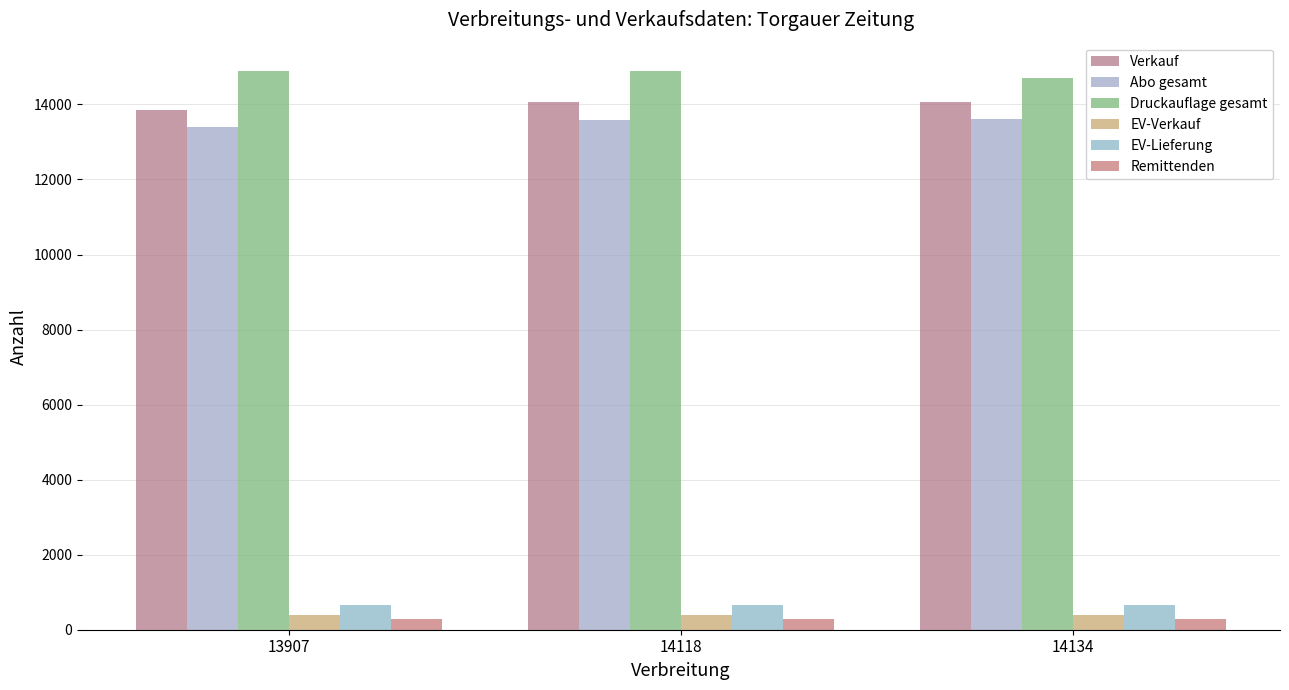

What is the value of the Remittenden bar at the 1st from the left?

281